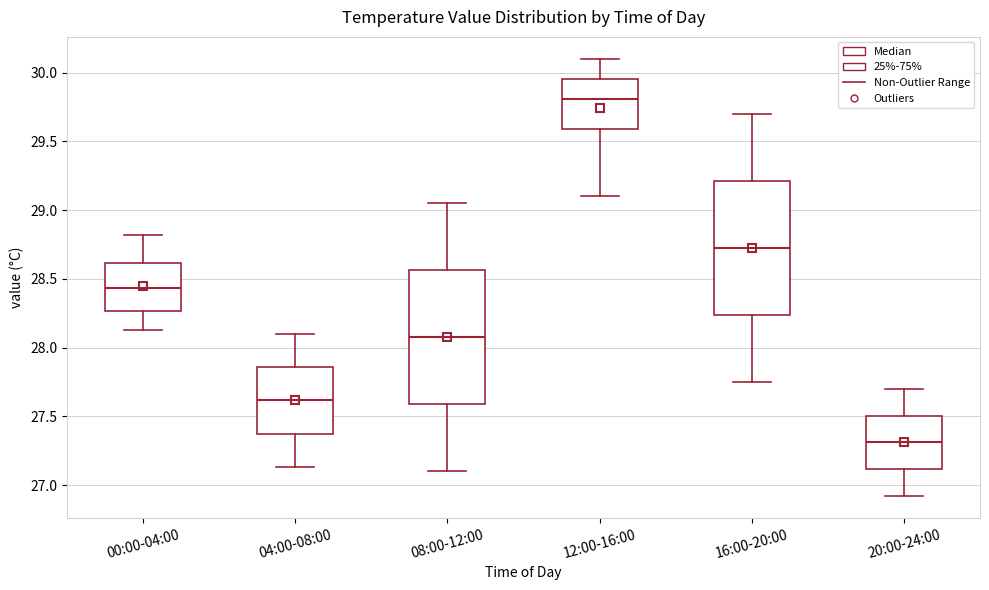

Reading left to right, read every box against the y-axis: the position of its median line, the range the box covers, and the ends of its whiskers. The values are not printed on the chart, so give them approximately, as read against the axis.

00:00-04:00: median 28.45, box 28.25 to 28.60, whiskers 28.15 to 28.80
04:00-08:00: median 27.60, box 27.35 to 27.85, whiskers 27.15 to 28.10
08:00-12:00: median 28.10, box 27.60 to 28.55, whiskers 27.10 to 29.05
12:00-16:00: median 29.80, box 29.60 to 29.95, whiskers 29.10 to 30.10
16:00-20:00: median 28.75, box 28.25 to 29.20, whiskers 27.75 to 29.70
20:00-24:00: median 27.30, box 27.10 to 27.50, whiskers 26.90 to 27.70